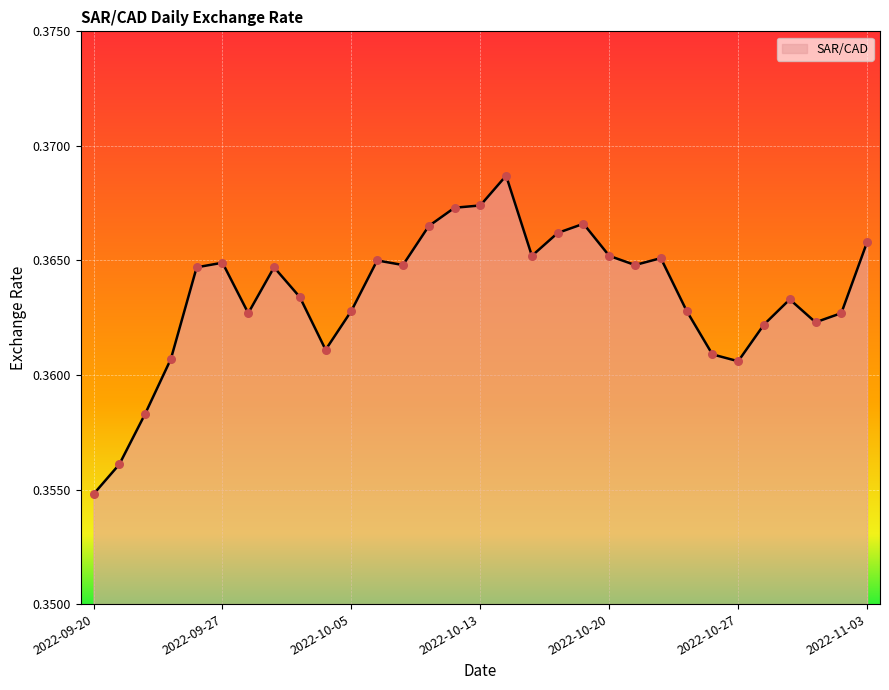

How many lines are shown in the chart?

1